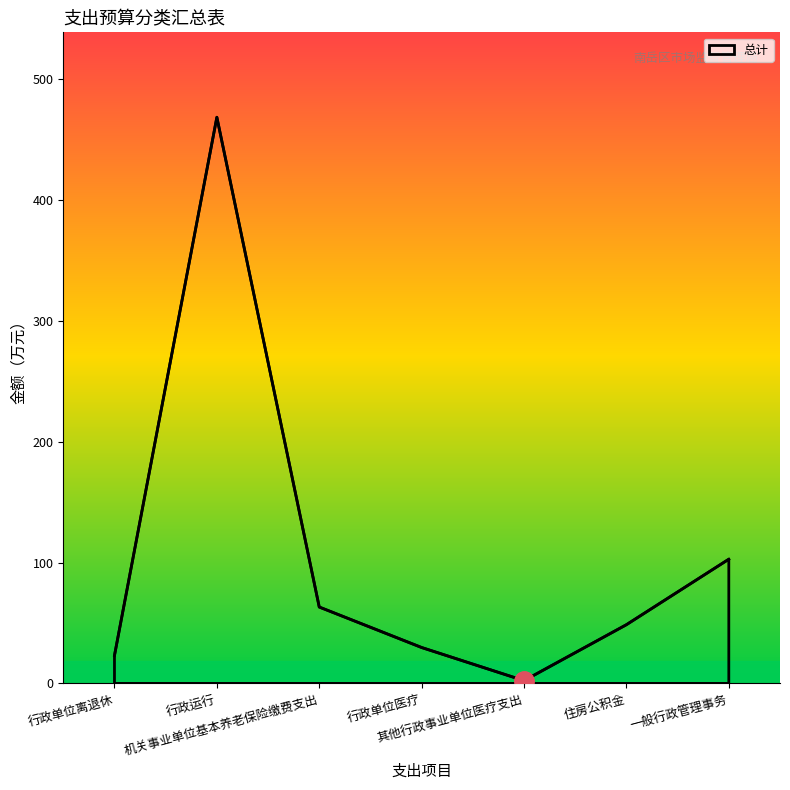

What is the difference between the maximum and second lowest values?

445.5